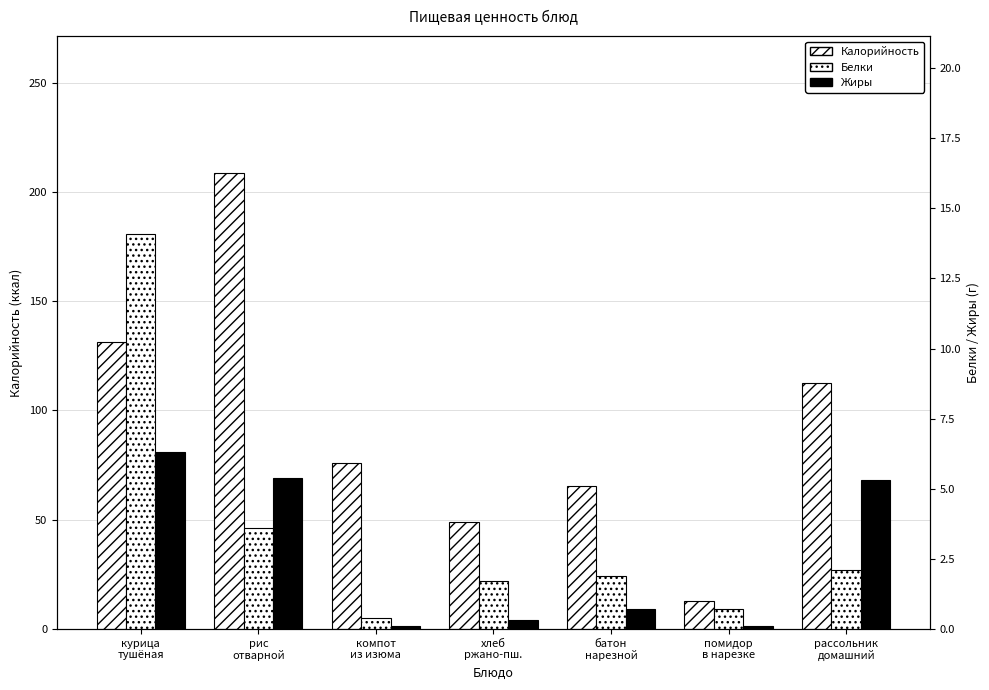

At which label does Калорийность reach its minimum?

помидор
в нарезке